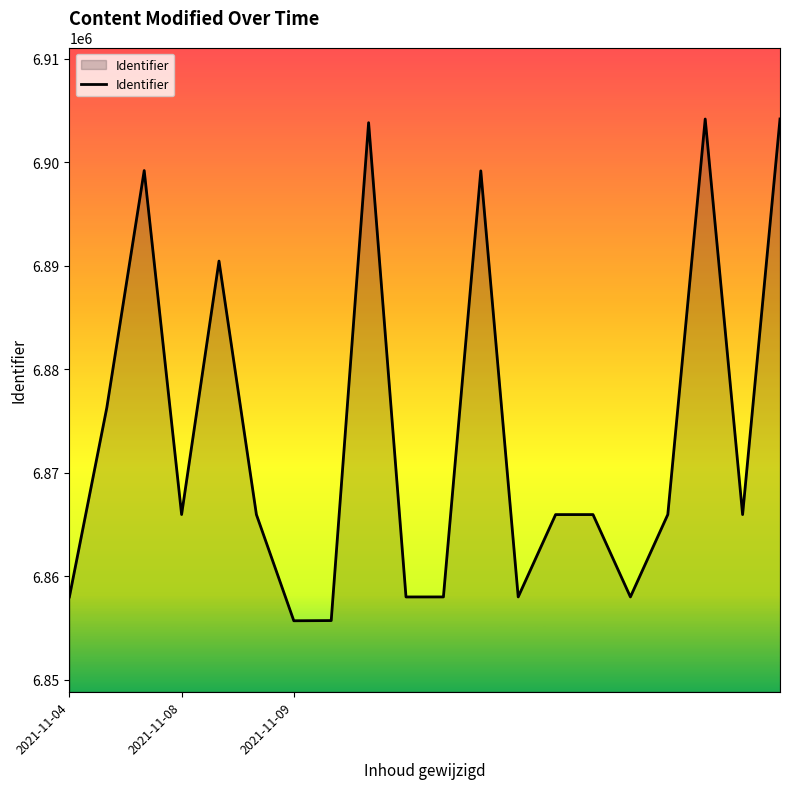

How many values are below 6865966?

10